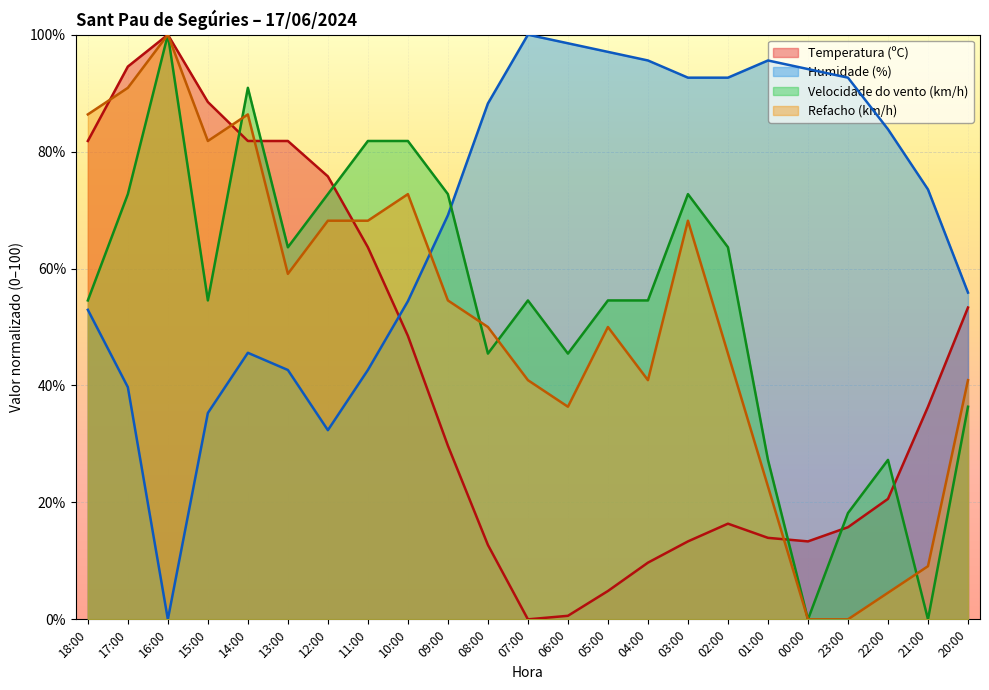

After their last crossing, which series has the higher values: Velocidade do vento (km/h) or Temperatura (ºC)?

Temperatura (ºC)